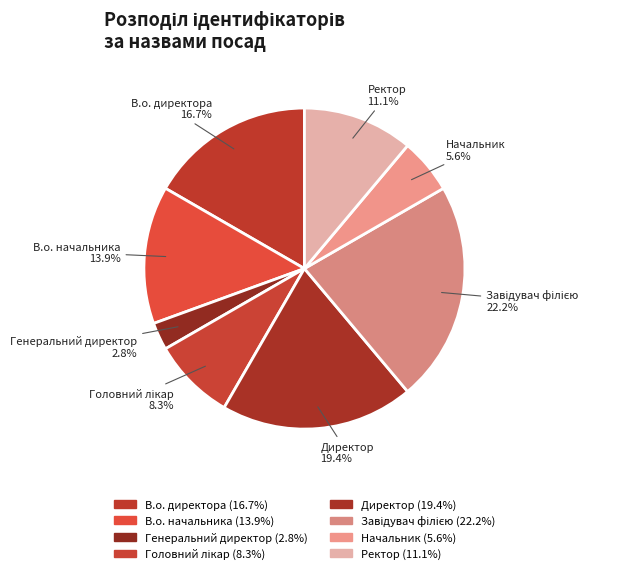

What percentage is the Директор slice, to the nearest percent?

19%